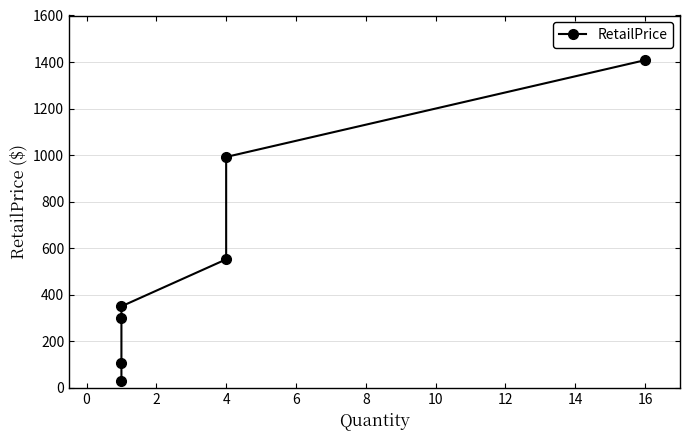

Does the chart display data point markers on the line(s)?

Yes